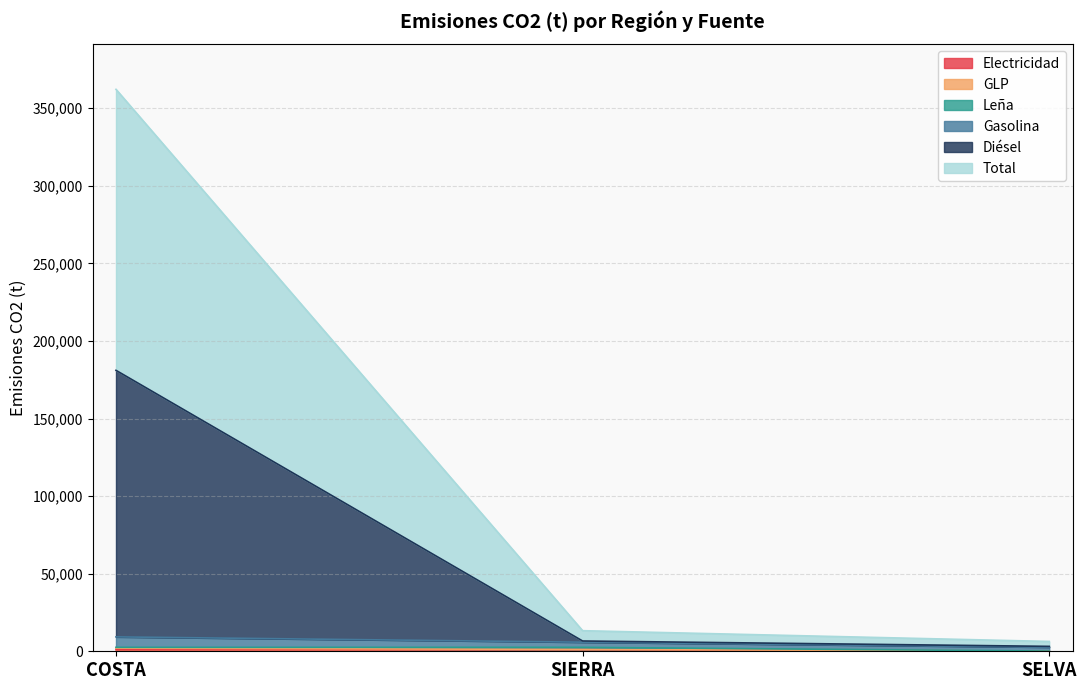

Does the chart have visible grid lines?

Yes